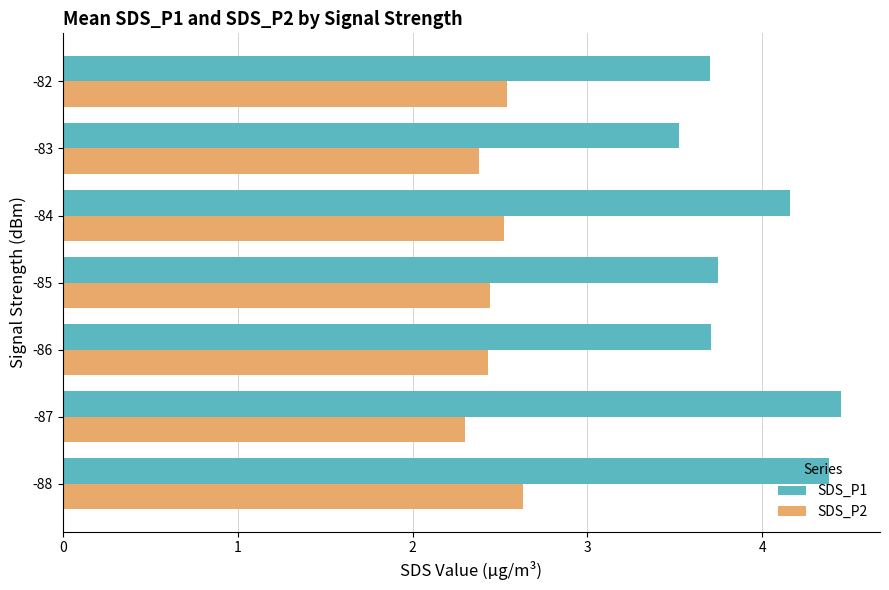

What is the difference between the maximum and second lowest values in the SDS_P1 series?

0.7